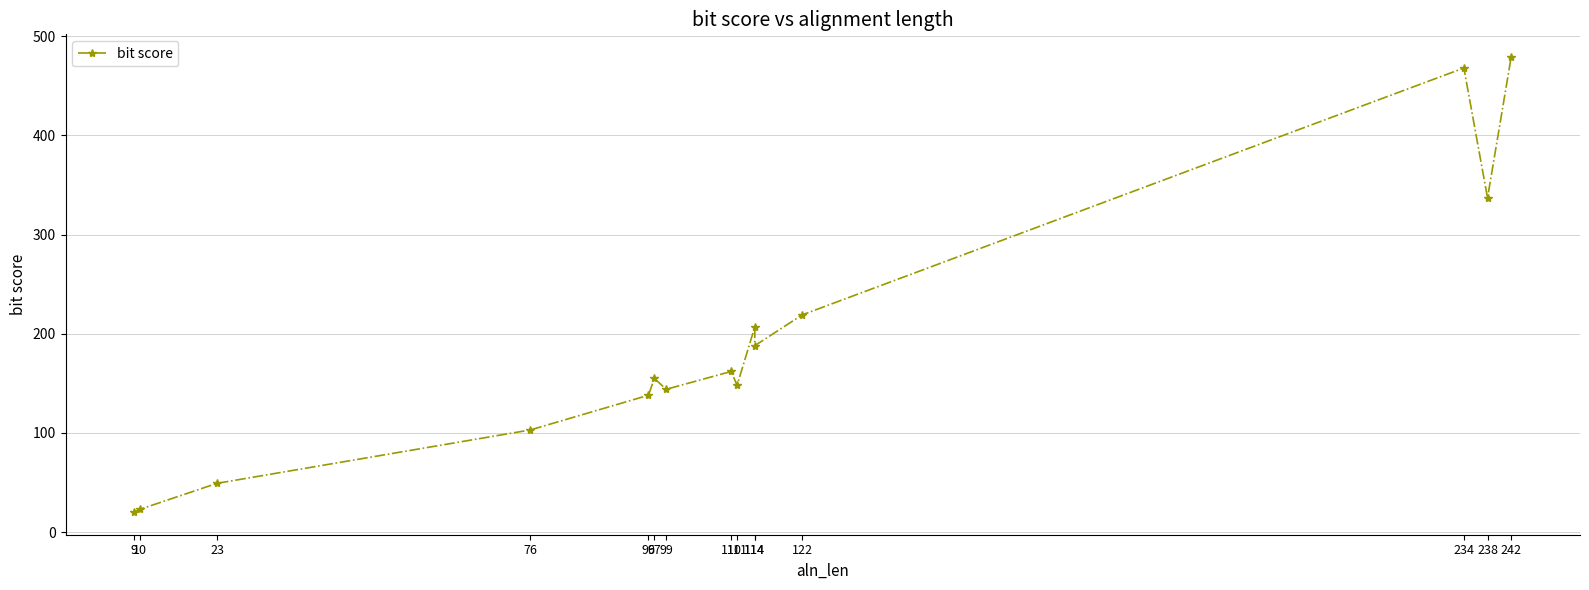

How many values exceed 155?

7